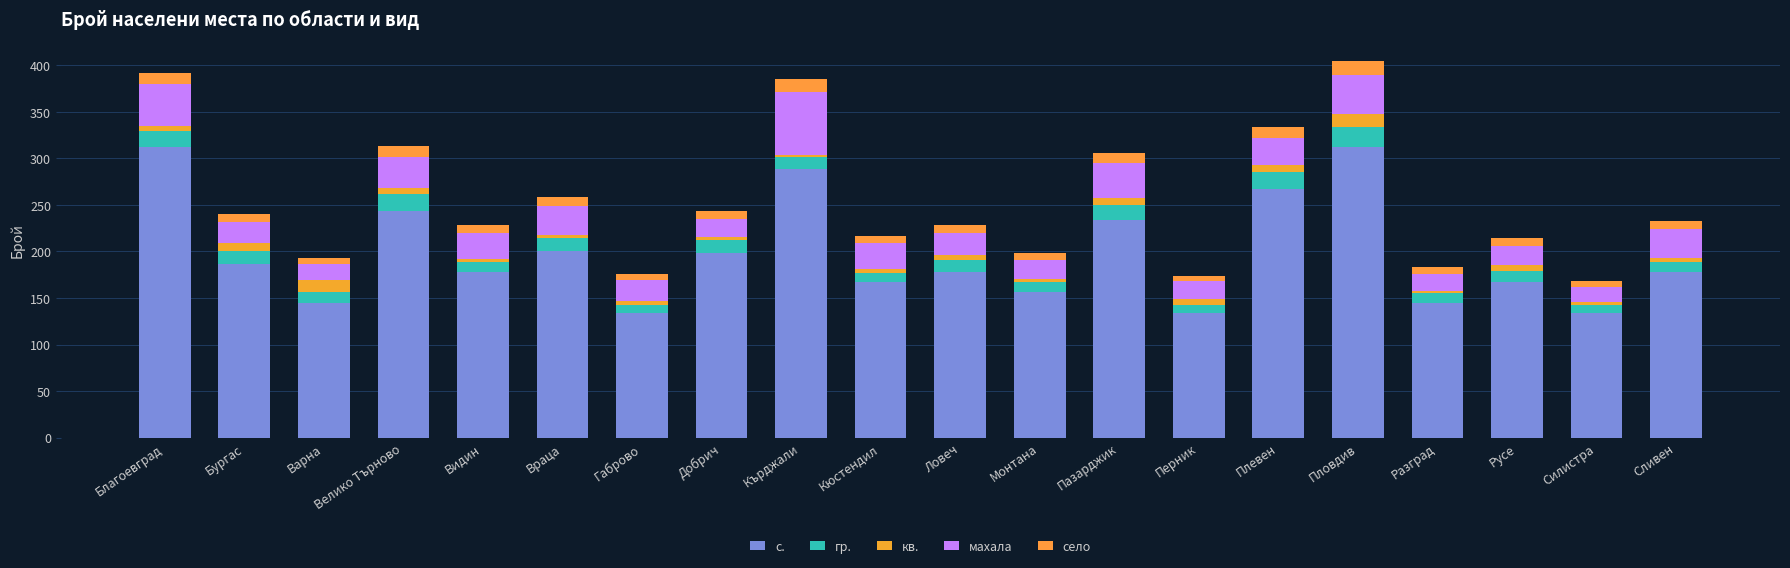

What is the difference between the село values at Силистра and Добрич?

2